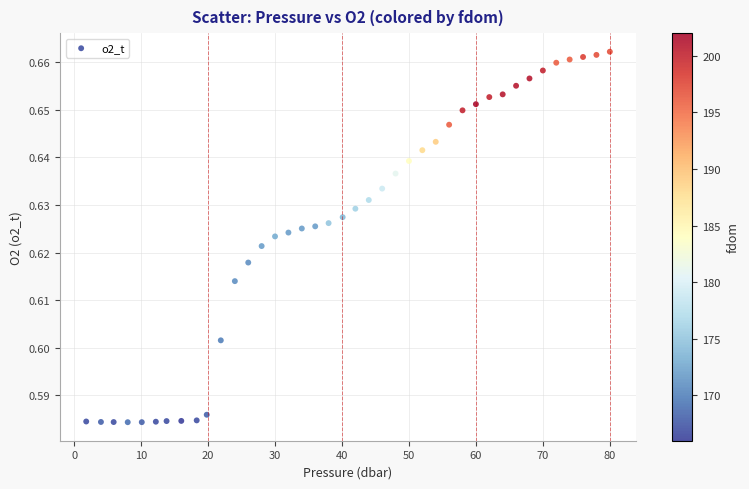

What is the range of X values (max minus min)?

78.2